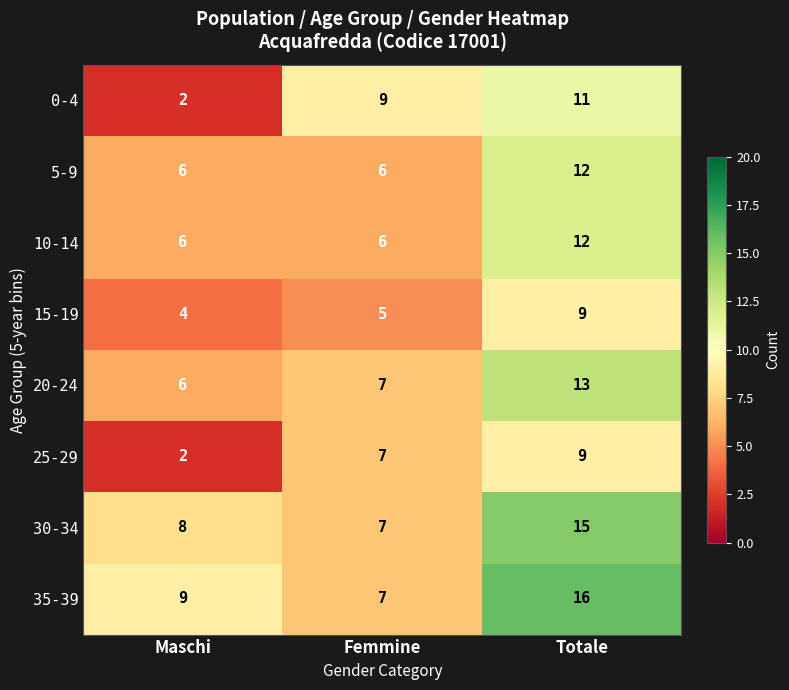

Which label corresponds to the largest value in the chart?

Totale